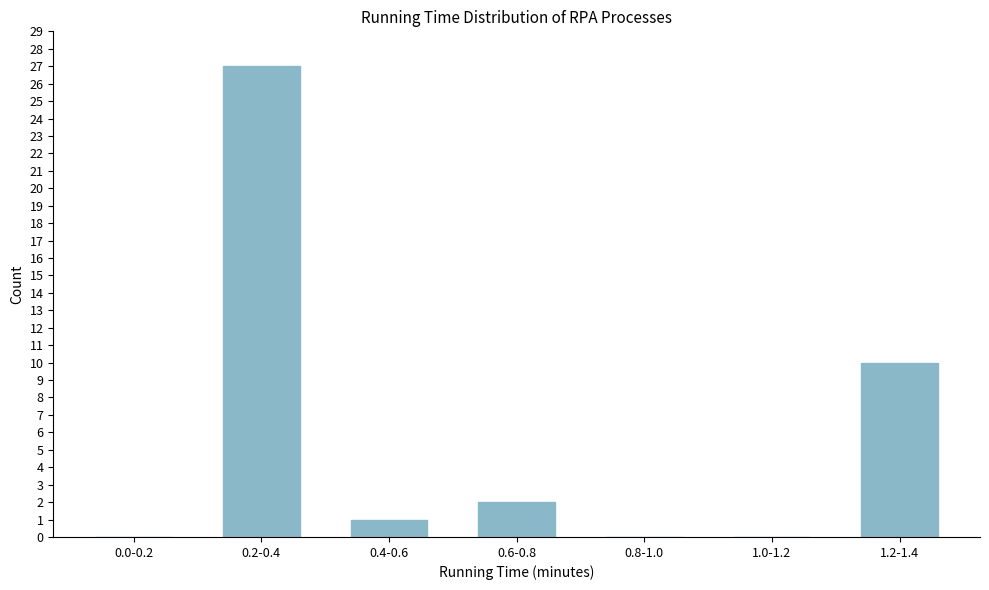

Reading right to left, transcribe all the data shown in this chart.

1.2-1.4=10	1.0-1.2=0	0.8-1.0=0	0.6-0.8=2	0.4-0.6=1	0.2-0.4=27	0.0-0.2=0